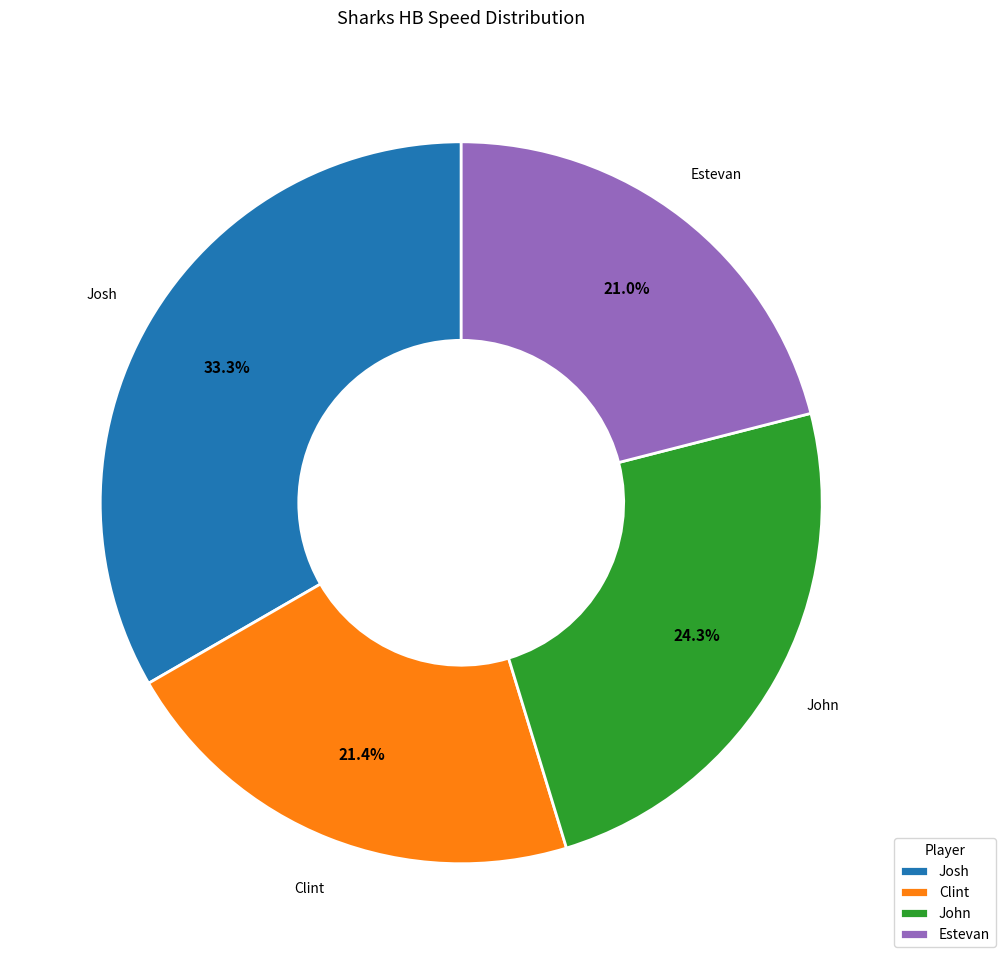

How much of the chart is everything except Josh?

66.7%